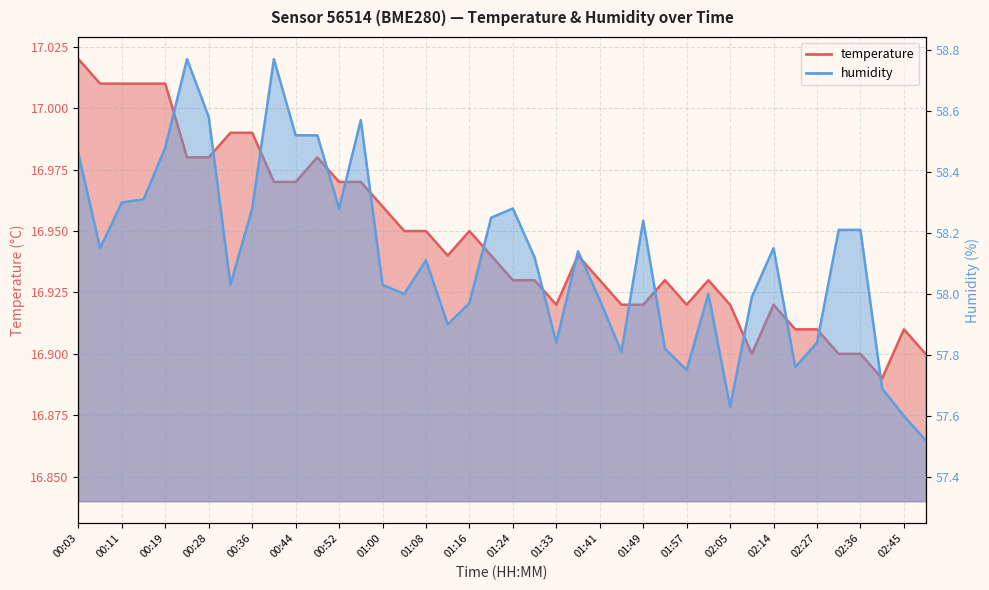

What are all the series names shown in the legend?

temperature, humidity